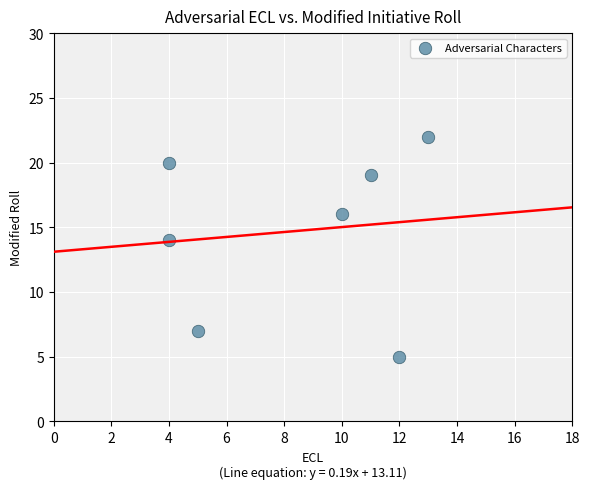

What is the average X value?

8